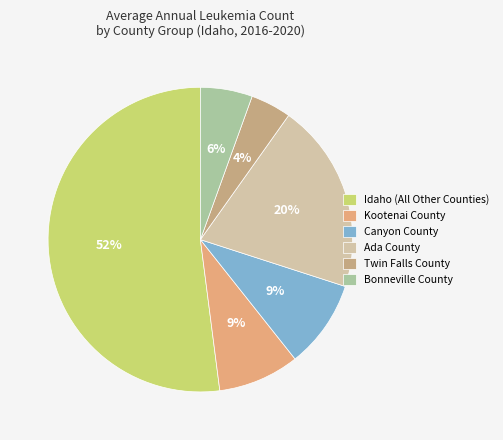

Combined, do Twin Falls County and Bonneville County account for over 50%?

No